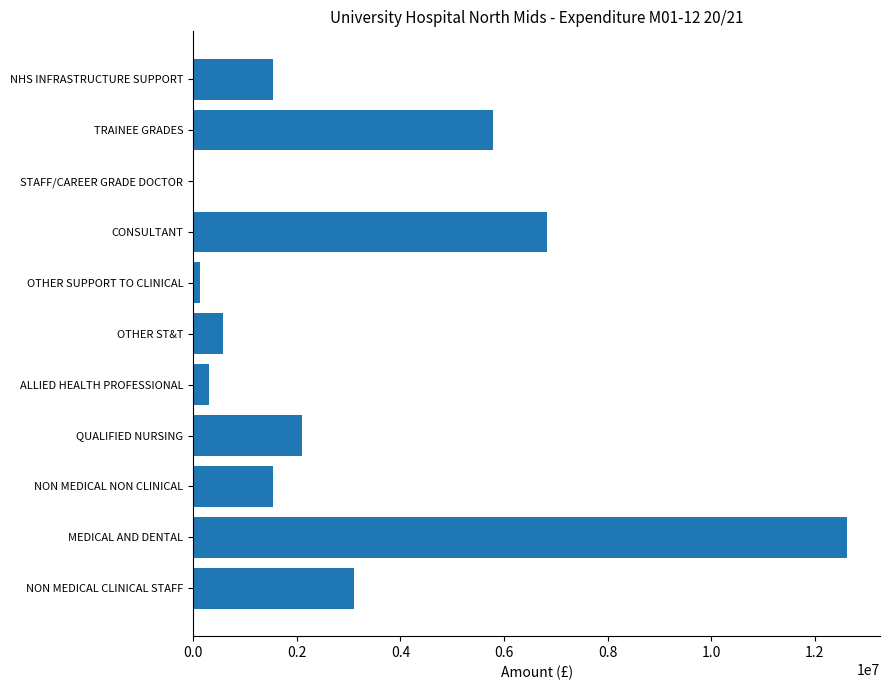

True or false: the data shows 20361611.7 at MEDICAL AND DENTAL.

False